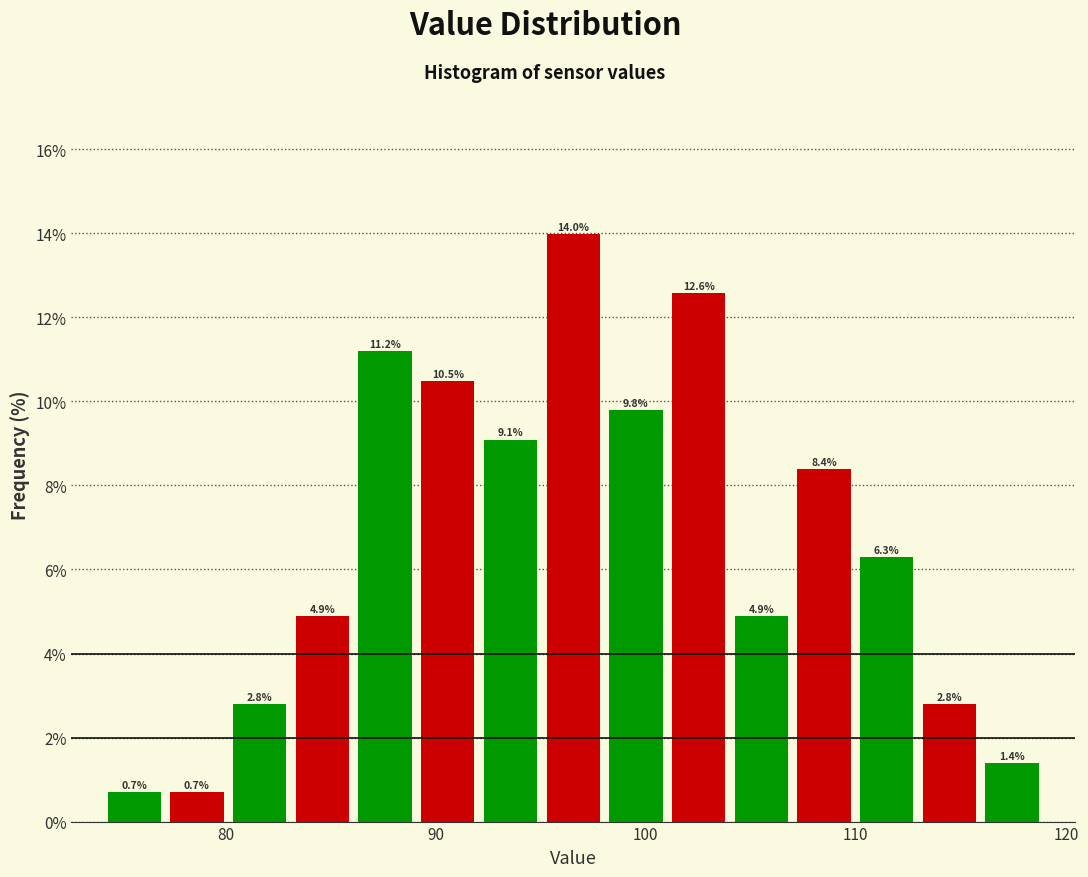

Read against the x-axis, roughly where is the centre of the tallest bar?

97